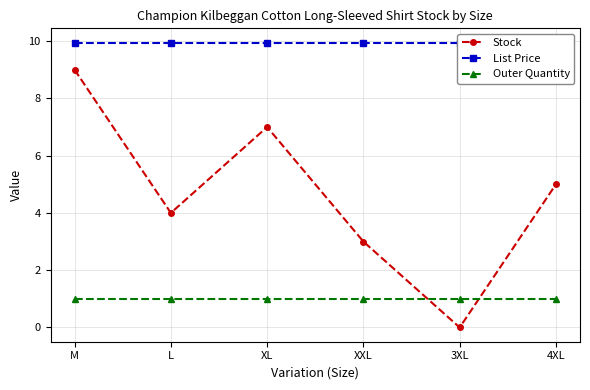

True or false: List Price and Outer Quantity cross at least once.

False